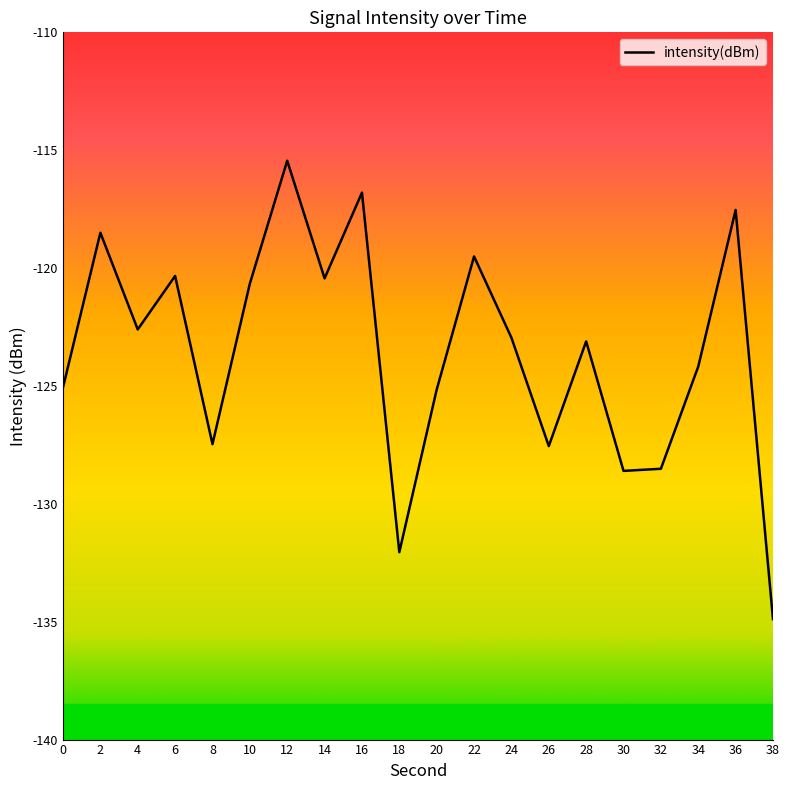

How many distinct data groups are displayed?

1